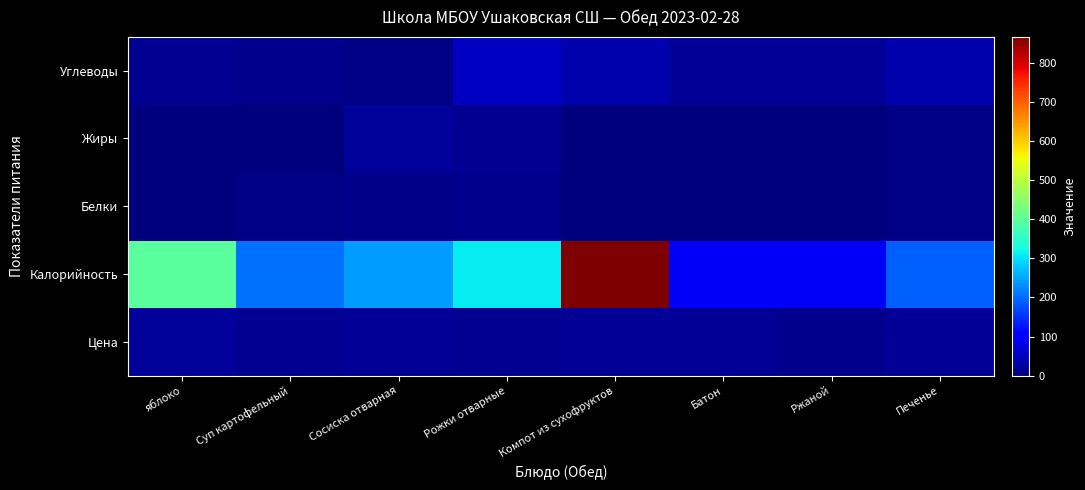

Between Ржаной and Рожки отварные, which is larger?

Рожки отварные